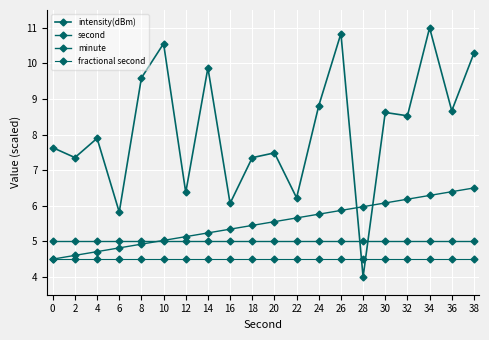

At how many categories does at least one series exceed 9?

6